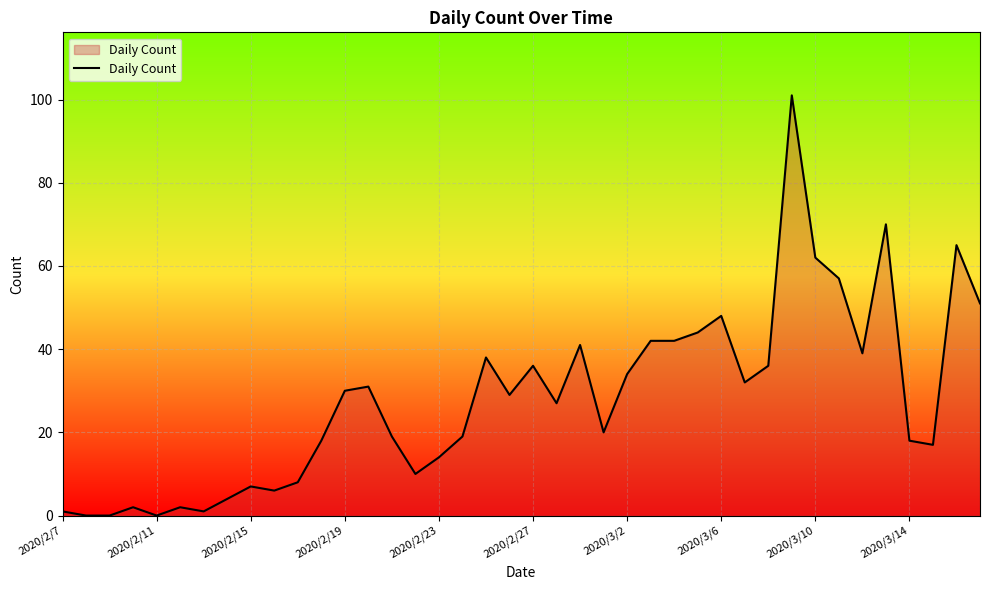

What is the sum of all values?

1121